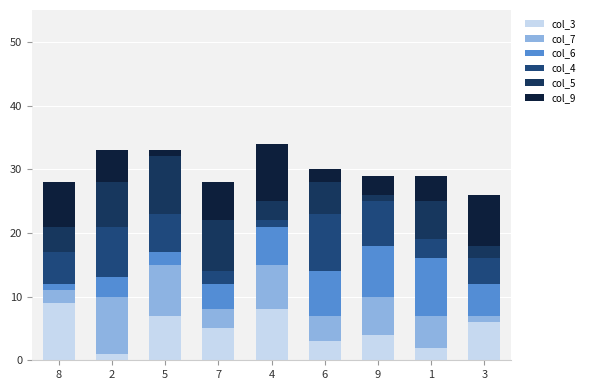

Rank the series at 7 from highest to lowest value.

col_5, col_9, col_3, col_6, col_7, col_4